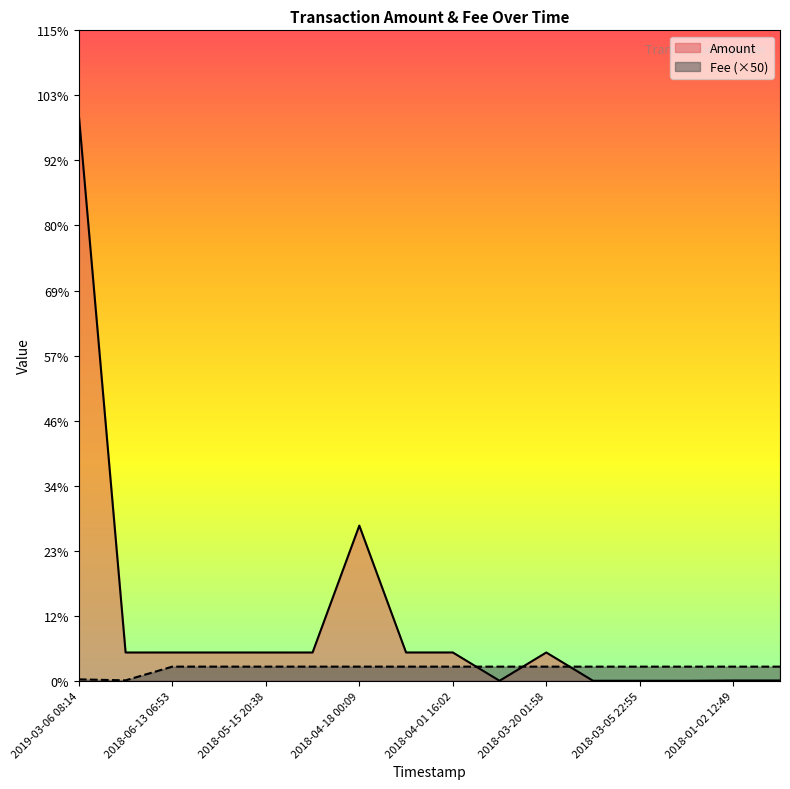

How many data points in Amount are less than 100?

6